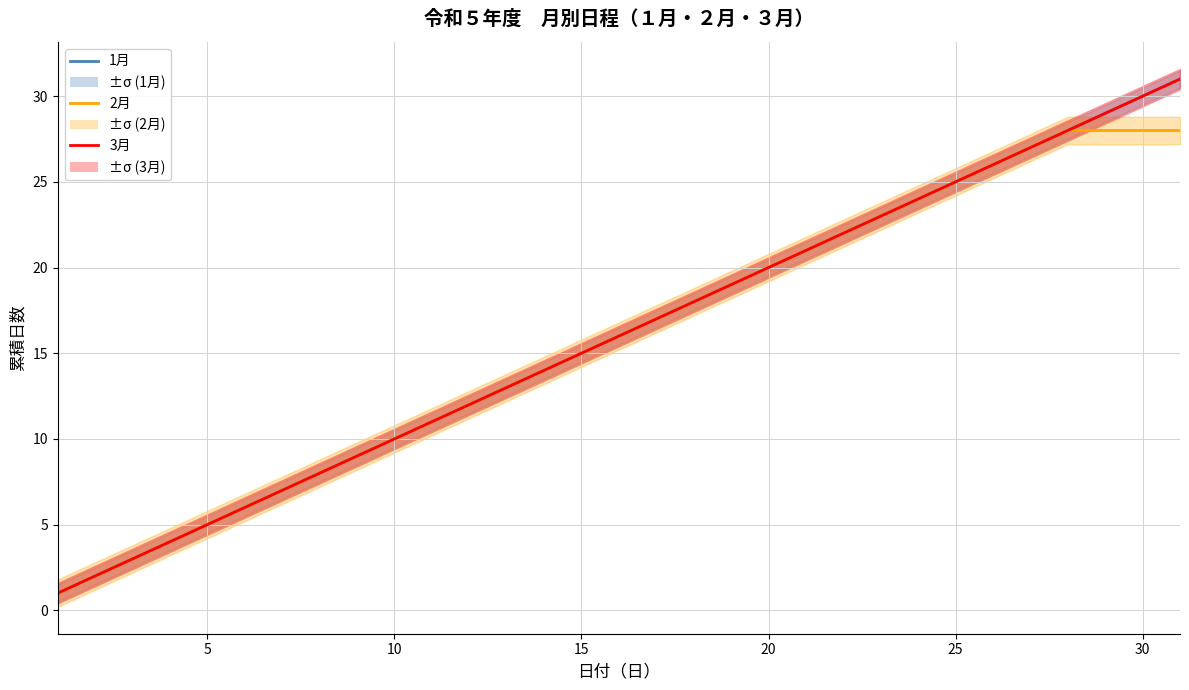

What is the average value of the 3月 series?

16